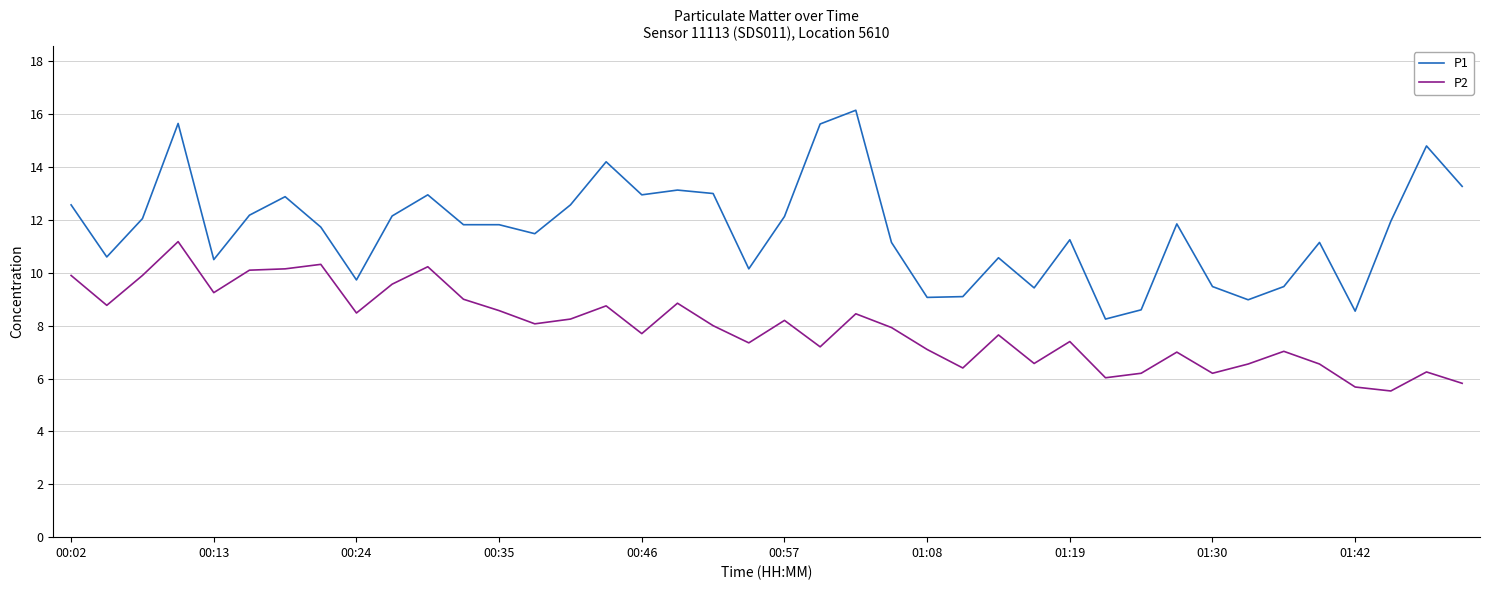

Rank the series by their average value, from highest to lowest.

P1, P2